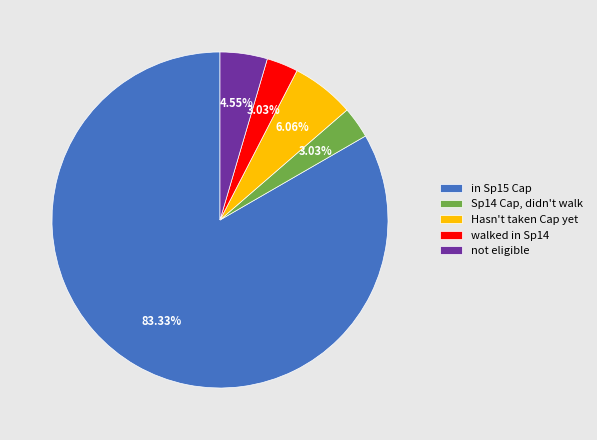

Combined, do not eligible and Sp14 Cap, didn't walk account for over 50%?

No